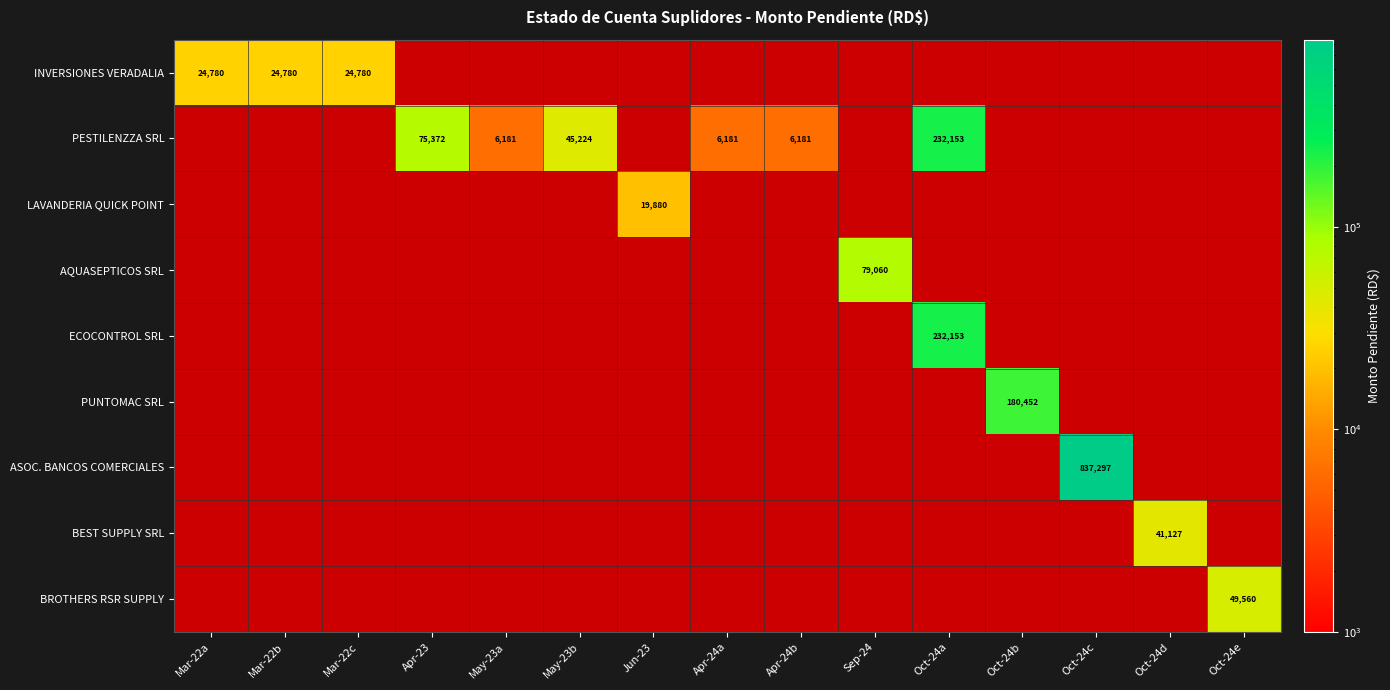

True or false: INVERSIONES VERADALIA has a value of 24780 at Mar-22c.

True